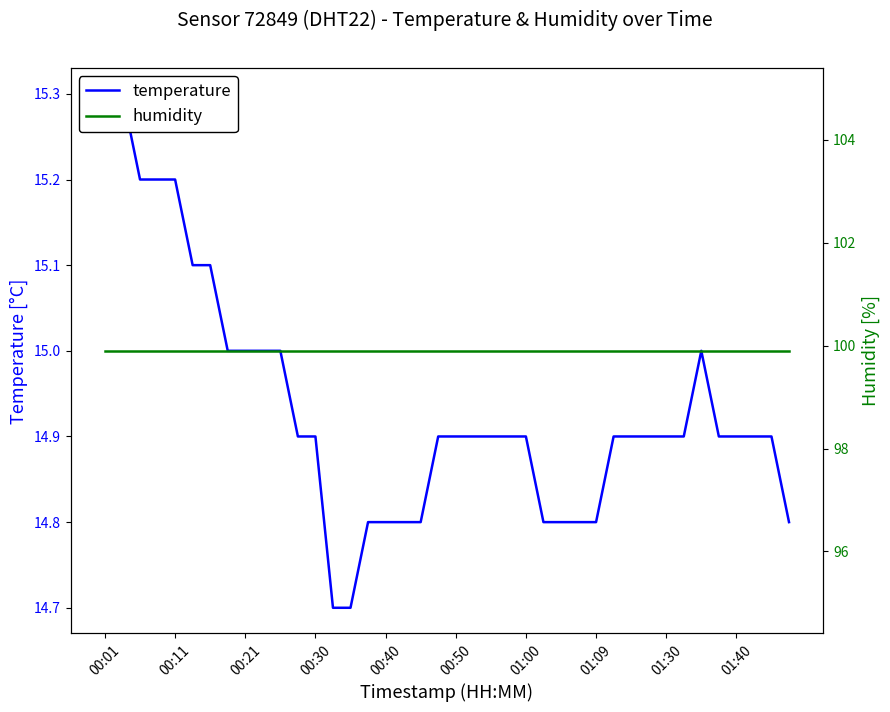

True or false: temperature and humidity cross at least once.

False